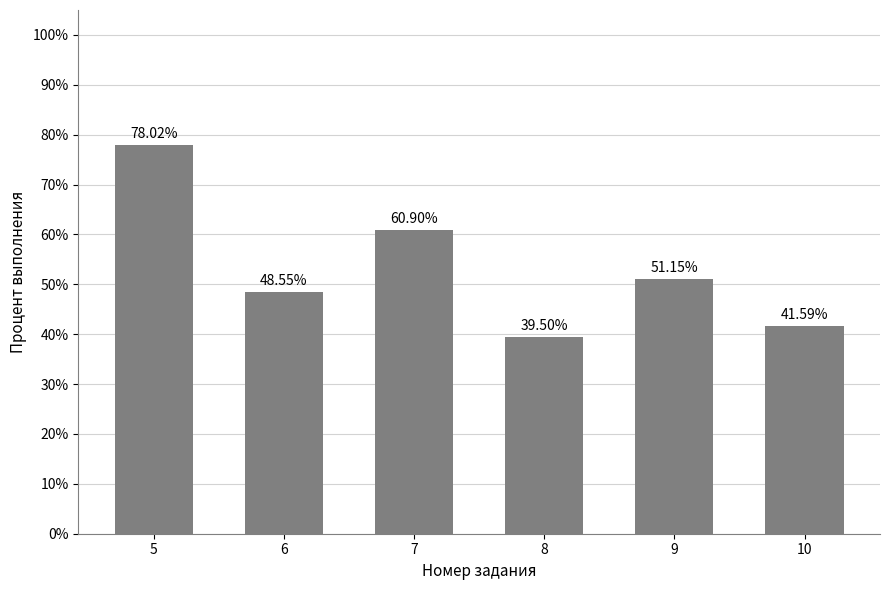

What is the minimum value shown in the chart?

39.5